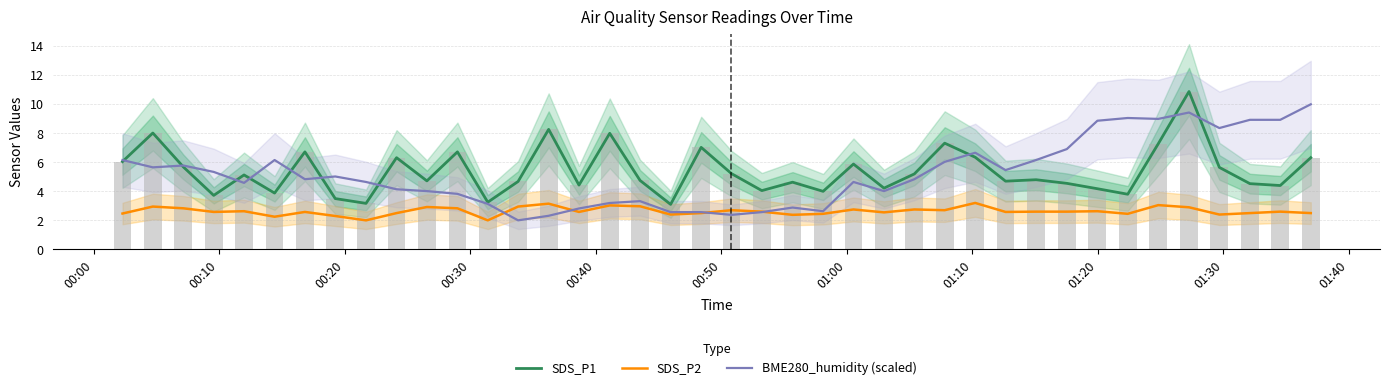

Reading left to right, extract all data points from this chart.

SDS_P1: 6.0	8.0	5.7	3.7	5.1	3.9	6.7	3.5	3.2	6.3	4.7	6.7	3.2	4.7	8.3	4.4	8.0	4.8	3.1	7.0	5.2	4.0	4.6	4.0	5.9	4.2	5.2	7.3	6.3	4.7	4.8	4.5	4.2	3.8	7.3	10.9	5.7	4.5	4.4	6.3
SDS_P2: 2.5	3.0	2.8	2.6	2.6	2.2	2.6	2.3	2.0	2.5	2.9	2.8	2.0	3.0	3.1	2.6	3.0	3.0	2.4	2.5	2.7	2.6	2.4	2.5	2.8	2.5	2.8	2.7	3.2	2.6	2.6	2.6	2.6	2.5	3.0	2.9	2.4	2.5	2.6	2.5
BME280_humidity (scaled): 6.2	5.7	5.8	5.3	4.6	6.2	4.8	5.0	4.6	4.1	4.0	3.8	3.1	2.0	2.3	2.8	3.2	3.3	2.6	2.6	2.4	2.6	2.9	2.6	4.6	4.0	4.8	6.0	6.7	5.5	6.2	6.9	8.9	9.1	9.0	9.4	8.4	8.9	8.9	10.0